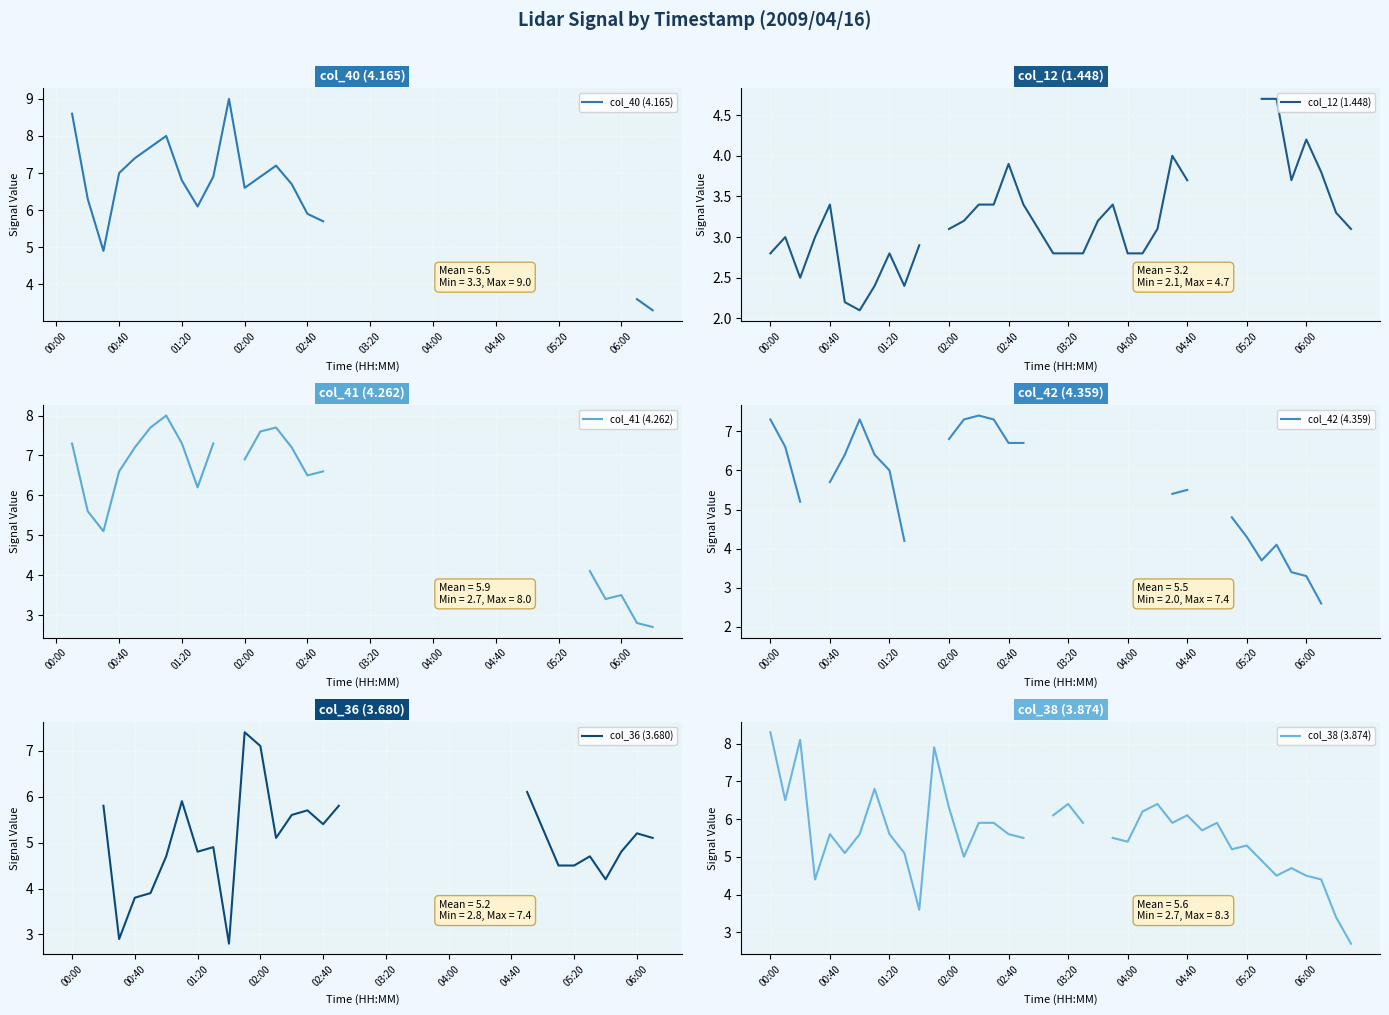

Between 27 and 33, which series saw the biggest shift?

col_42 (4.359)